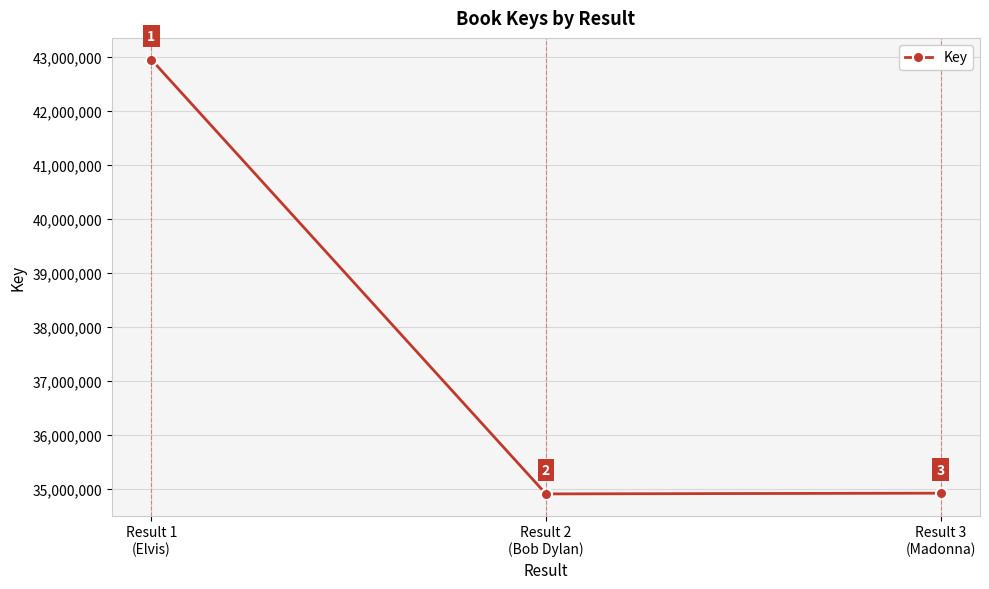

How many data points are less than 34921492?

1